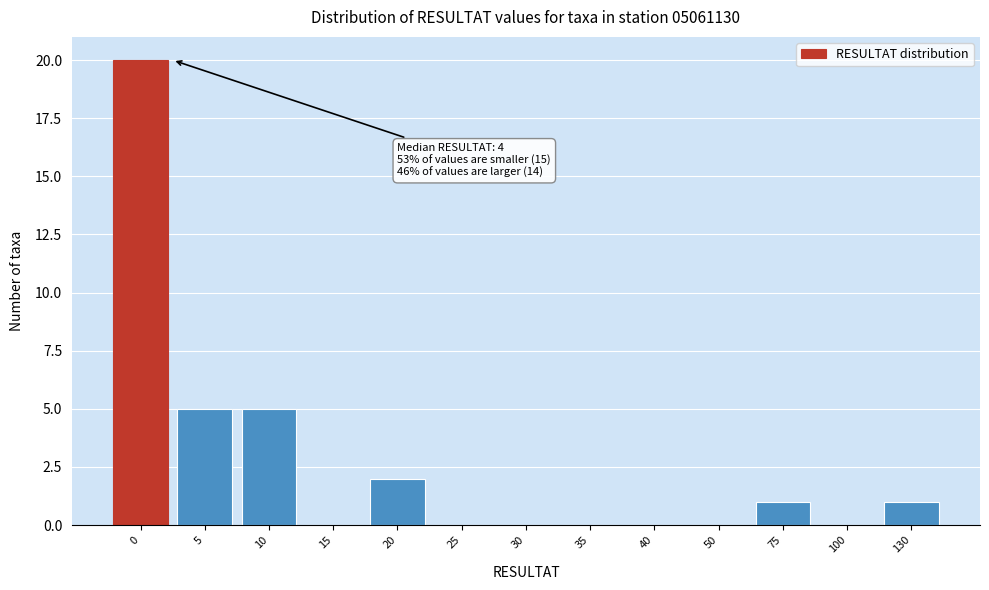

Reading right to left, what are all the values shown in this chart?

130=1	100=0	75=1	50=0	40=0	35=0	30=0	25=0	20=2	15=0	10=5	5=5	0=20